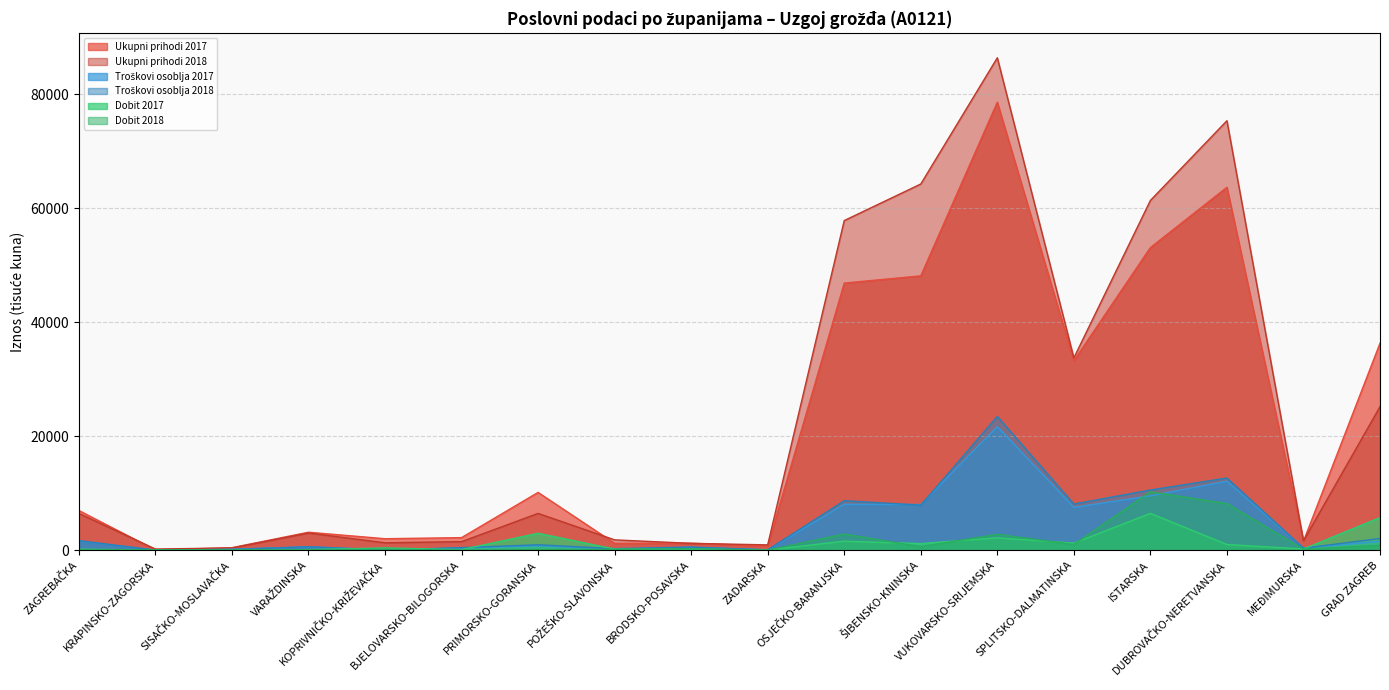

What is the label of the 17th point from the right?

KRAPINSKO-ZAGORSKA